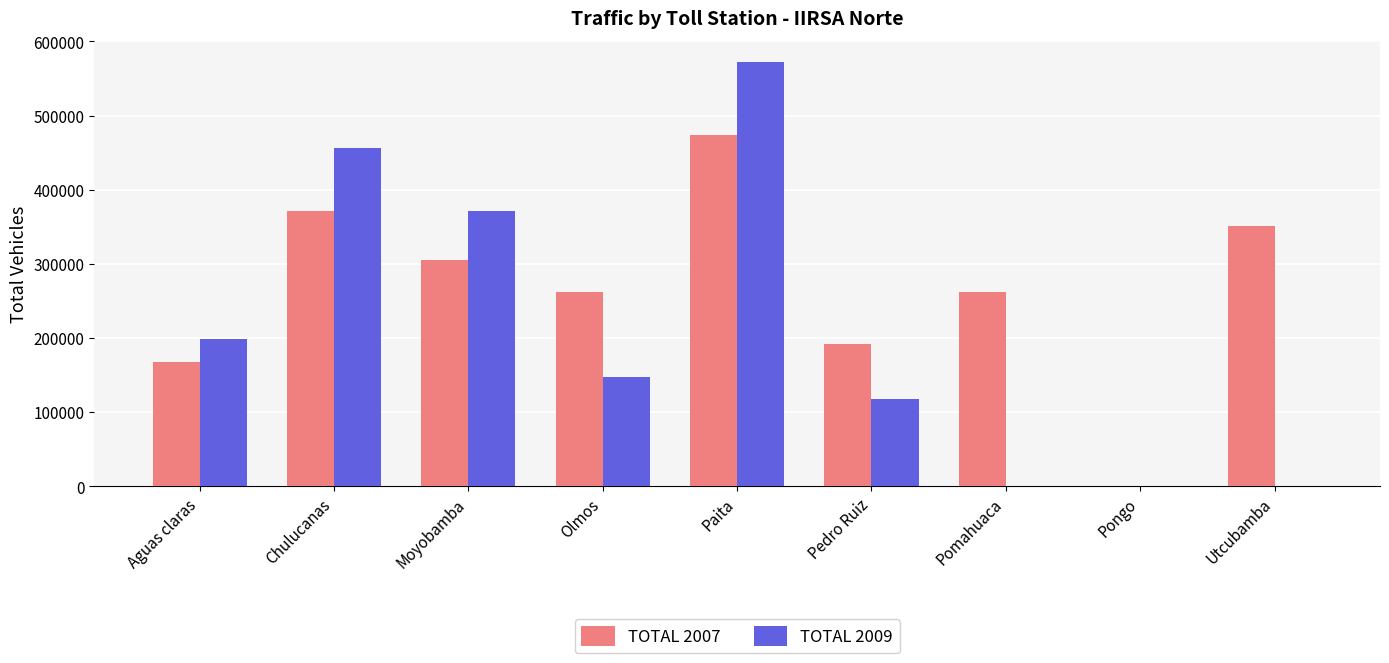

Is it true that TOTAL 2009 equals 199077 at Aguas claras?

True